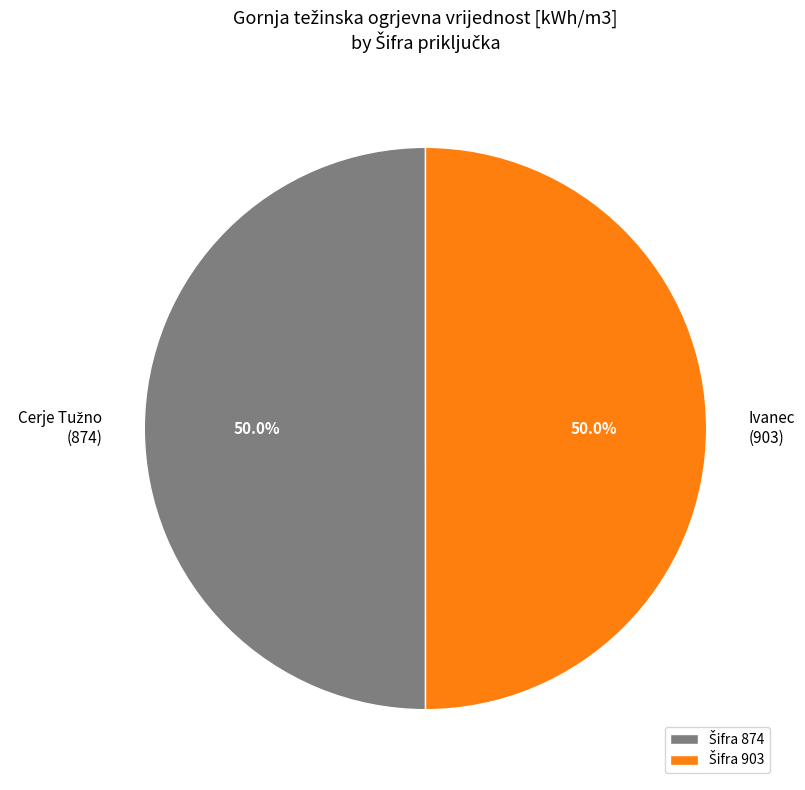

How many segments does this pie chart have?

2